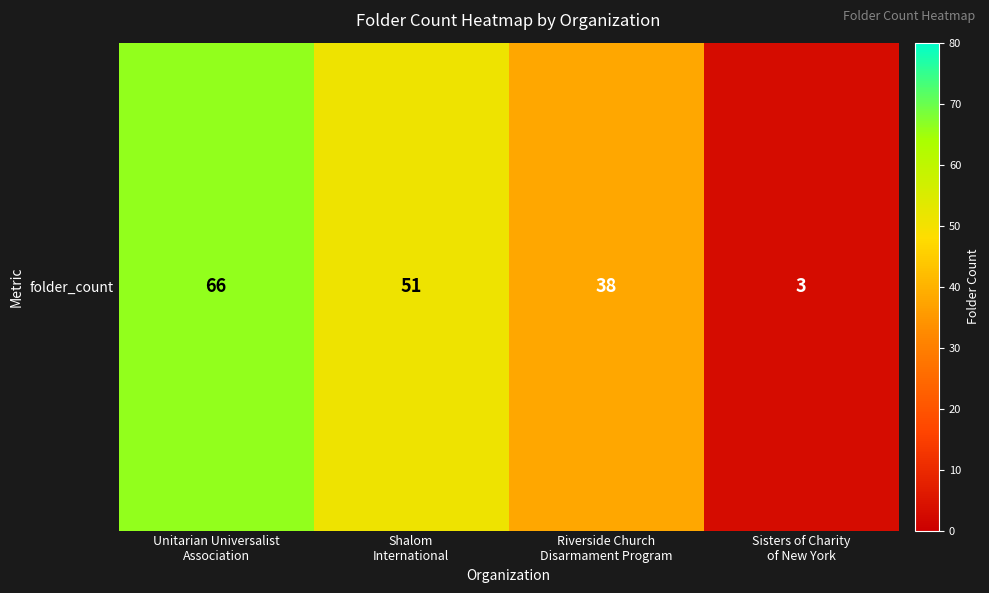

Rank the categories by value from lowest to highest.

Sisters of Charity
of New York, Riverside Church
Disarmament Program, Shalom
International, Unitarian Universalist
Association